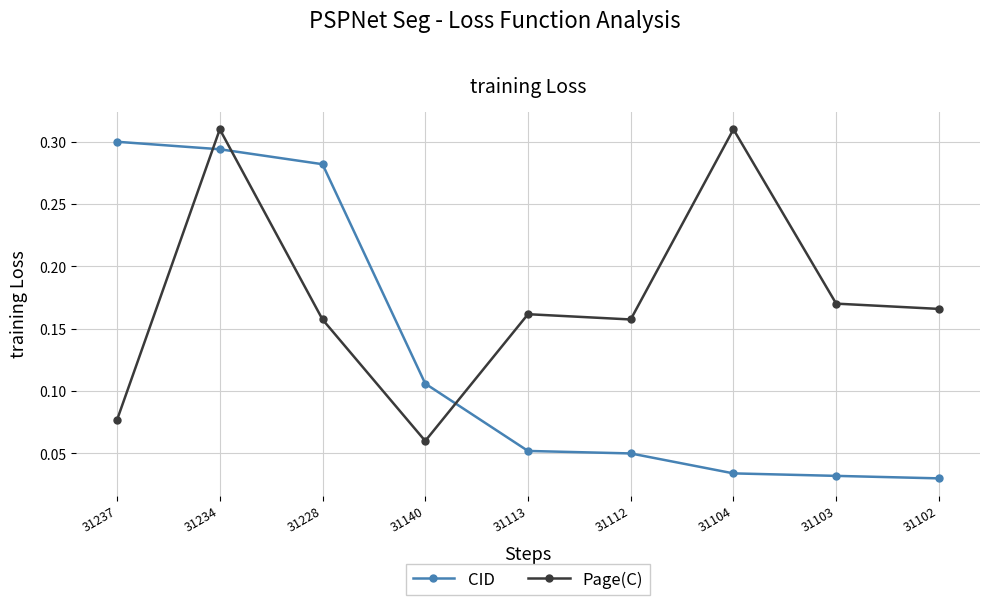

Which series has the largest range (max minus min)?

CID